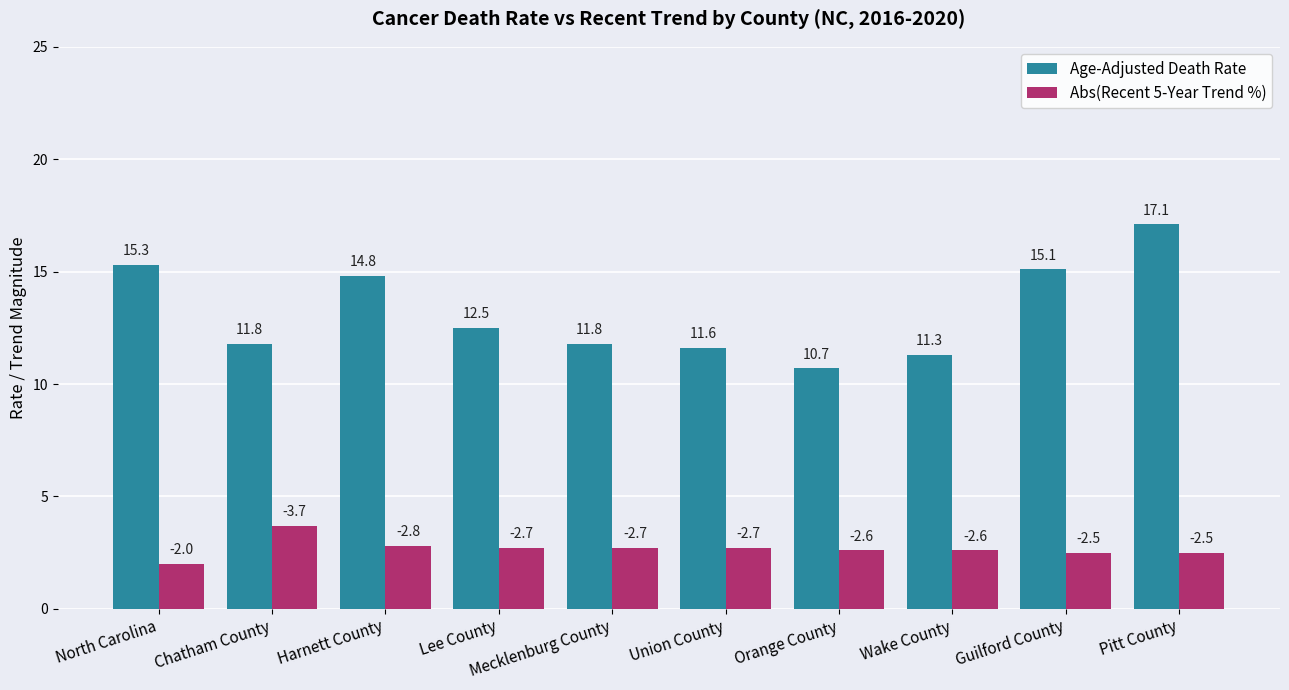

Which series has the largest range (max minus min)?

Age-Adjusted Death Rate